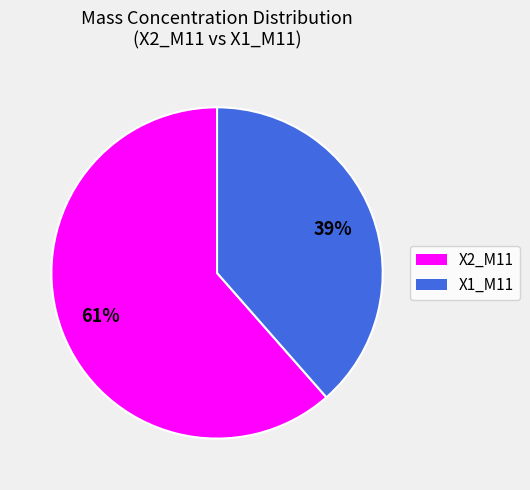

Is it true that X2_M11 is 74% of the pie?

False